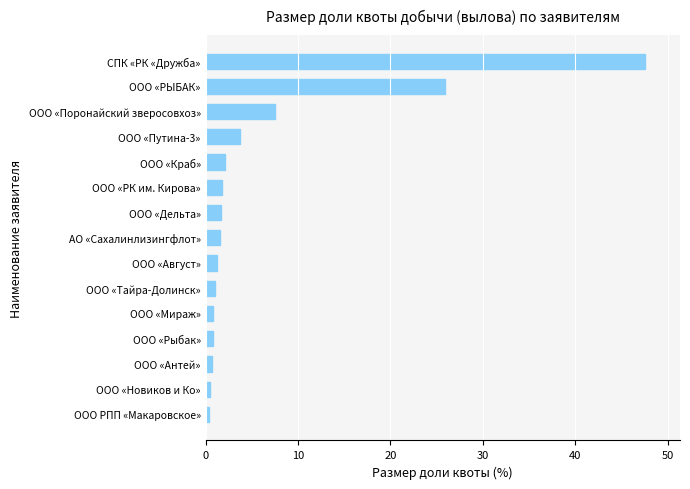

True or false: the data shows 1.8 at ООО «РК им. Кирова».

True